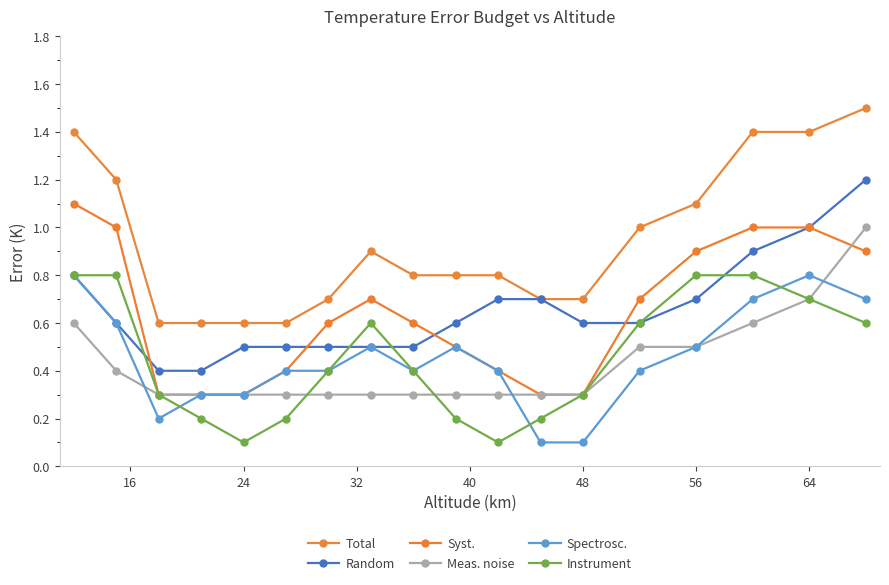

How many lines are shown in the chart?

6